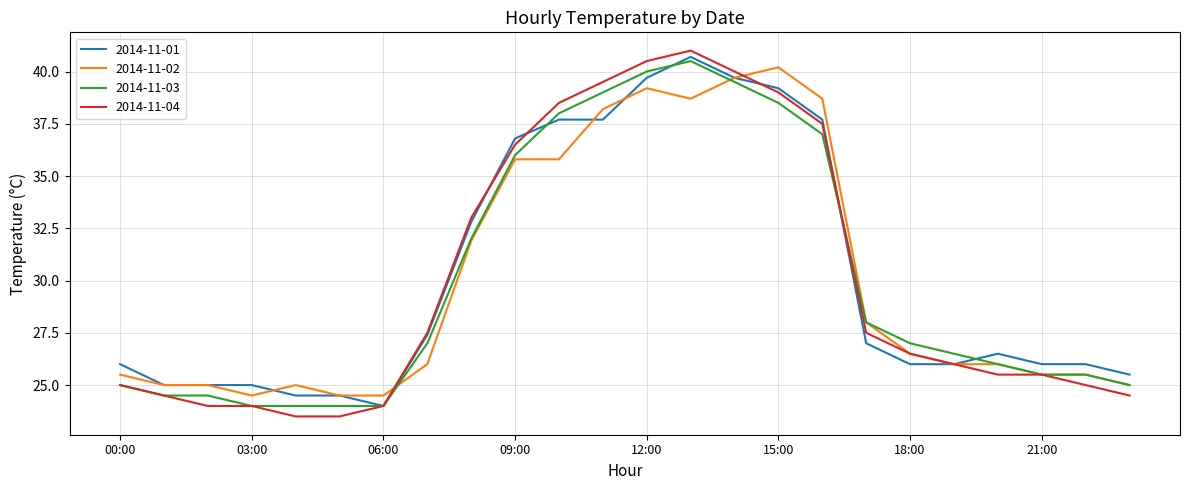

What is the minimum value shown in the chart?

23.5